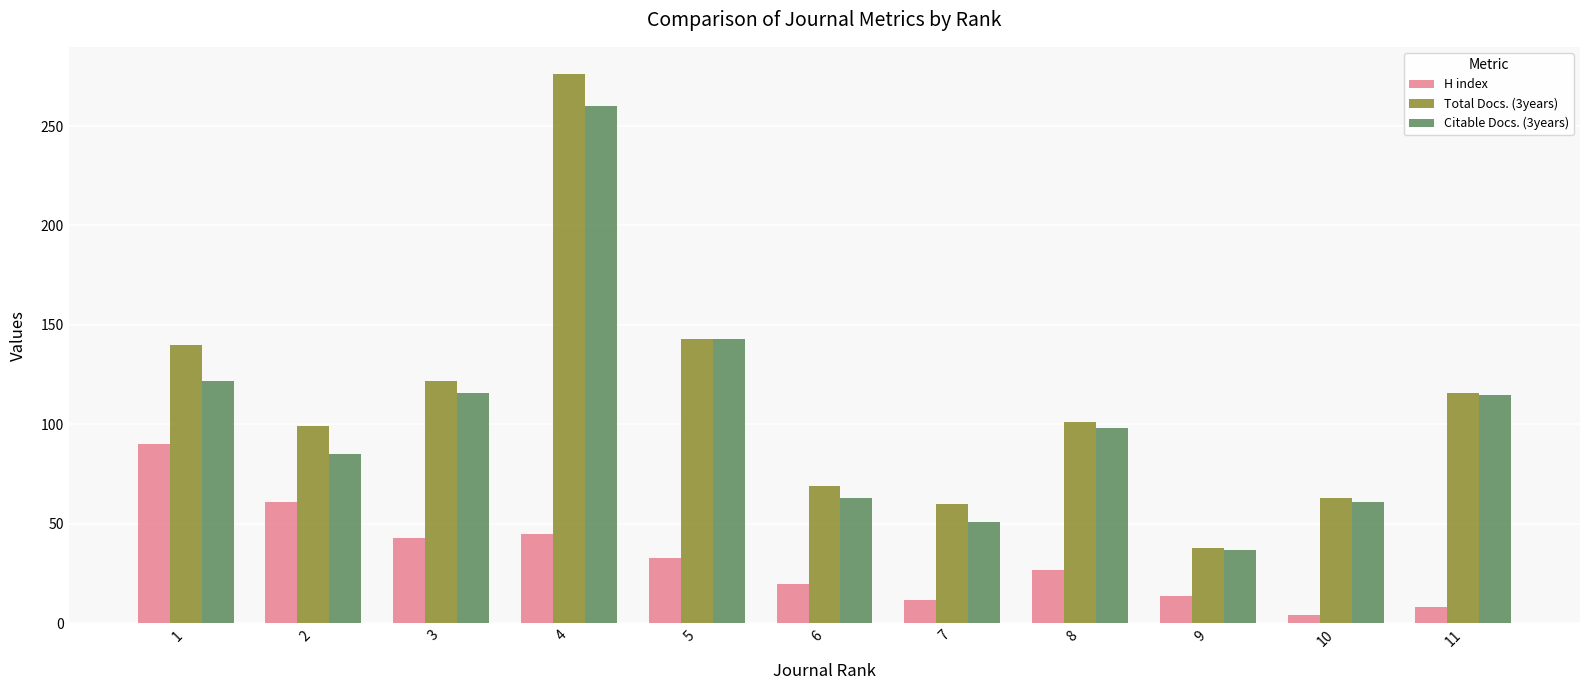

The value of Total Docs. (3years) at 9 is 38. True or false?

True